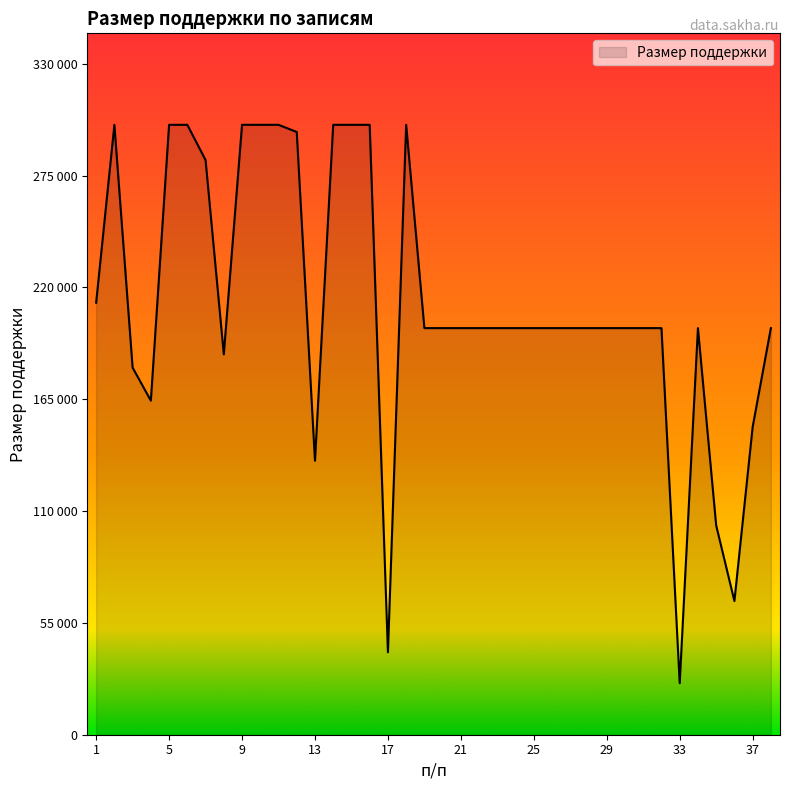

Rank the categories by value from lowest to highest.

33, 17, 36, 35, 13, 37, 4, 3, 8, 19, 20, 21, 22, 23, 24, 25, 26, 27, 28, 29, 30, 31, 32, 34, 38, 1, 7, 12, 2, 5, 6, 9, 10, 11, 14, 15, 16, 18